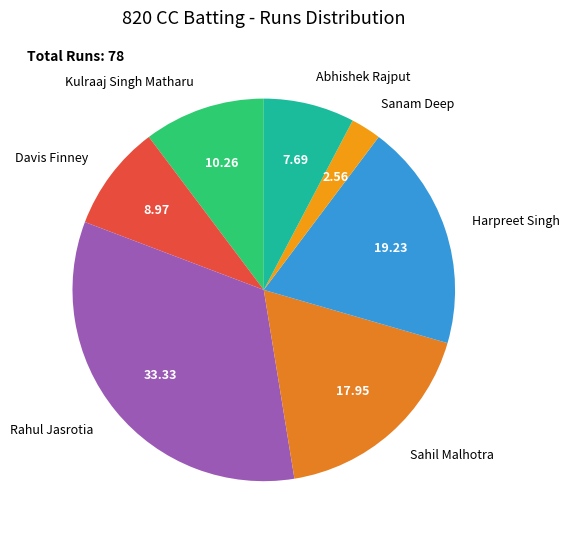

Which slice is the largest?

Rahul Jasrotia